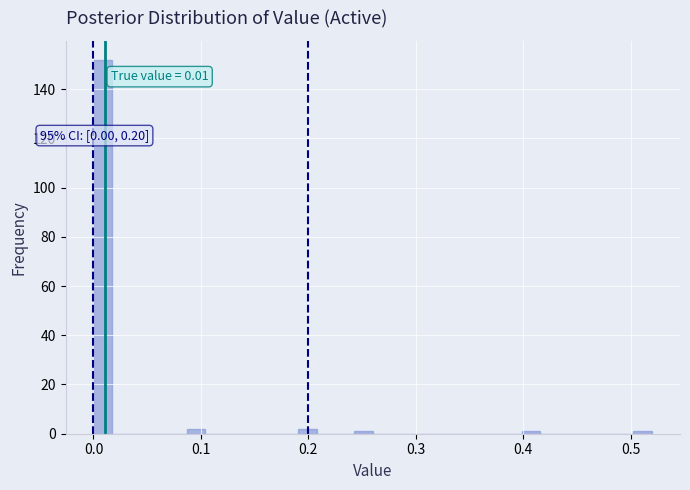

Read against the x-axis, roughly where is the centre of the tallest bar?

0.01